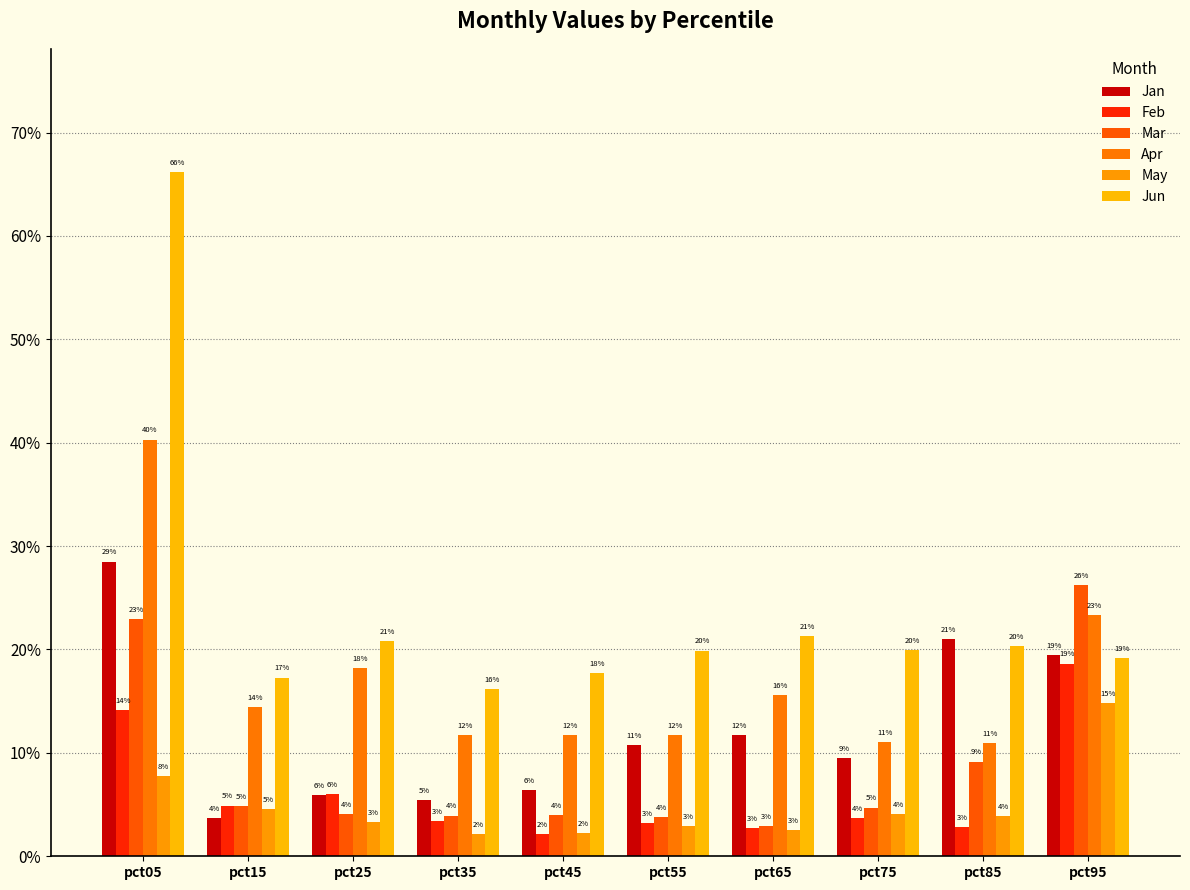

Does the chart contain stacked bars?

No